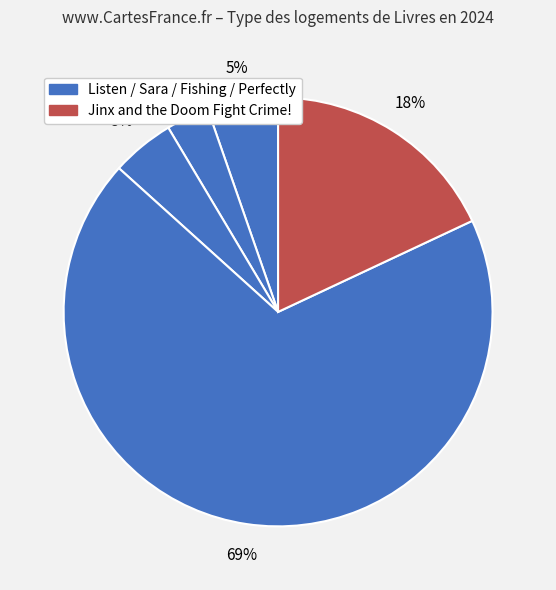

Count the number of slices in the pie.

5